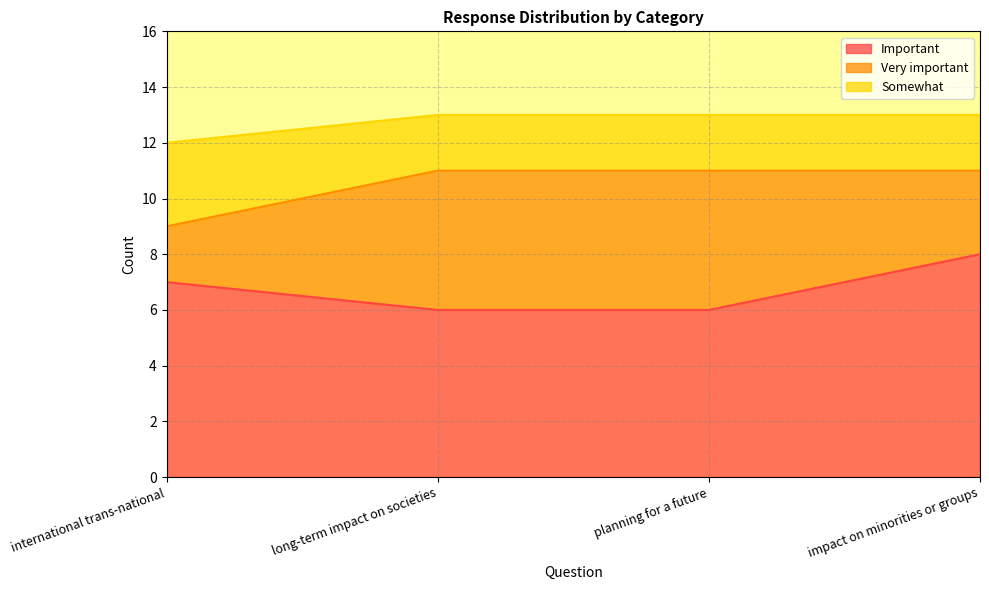

What is the approximate value of Important at long-term impact on societies?

6